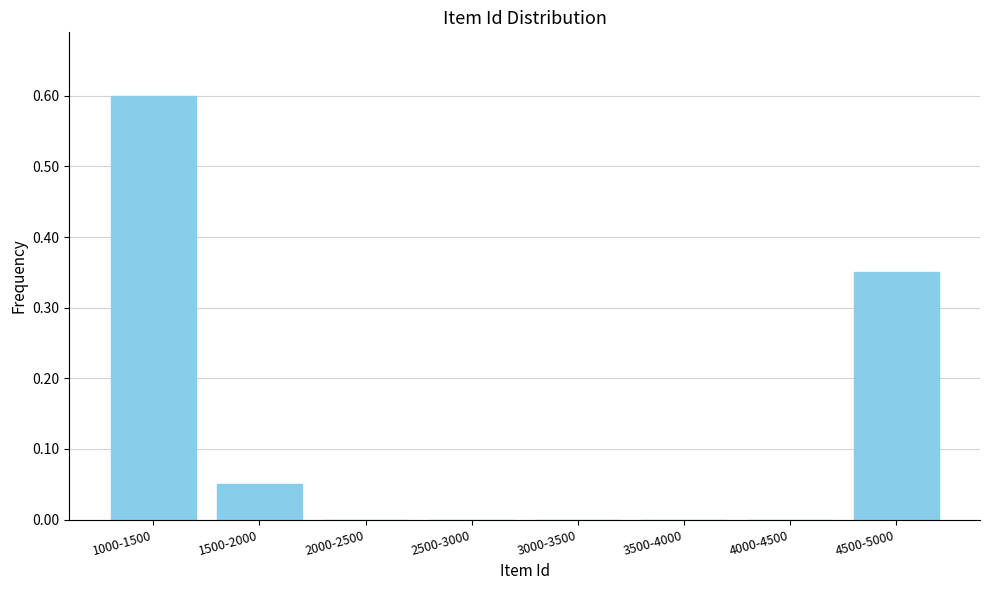

The value at 3000-3500 is -0.4. True or false?

False